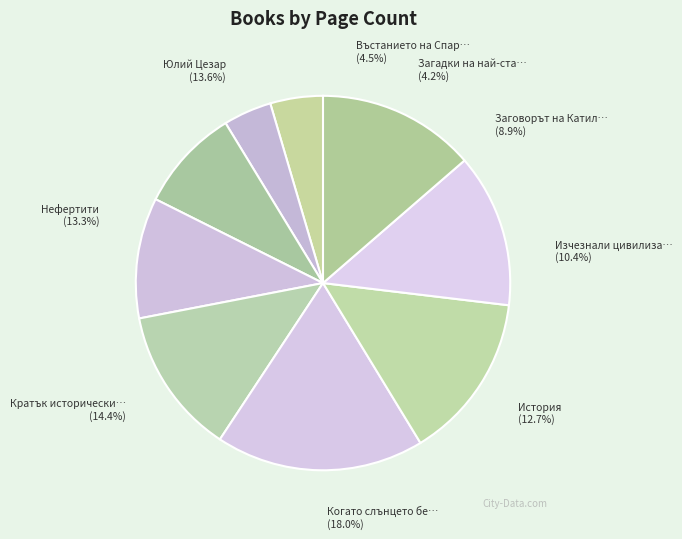

Is there a majority slice in this chart?

No